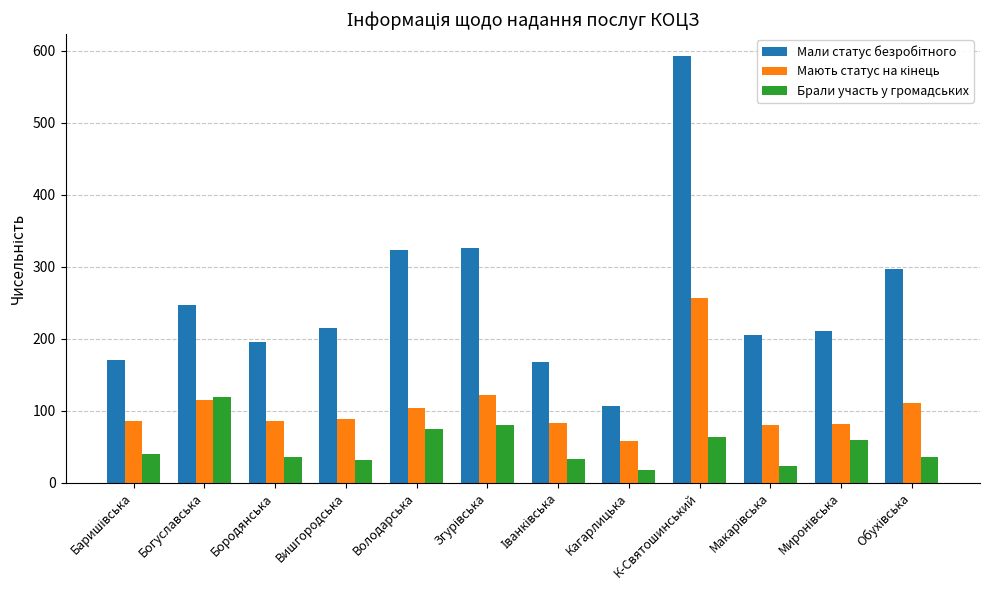

What is the difference between the maximum and minimum values in the Брали участь у громадських series?

102